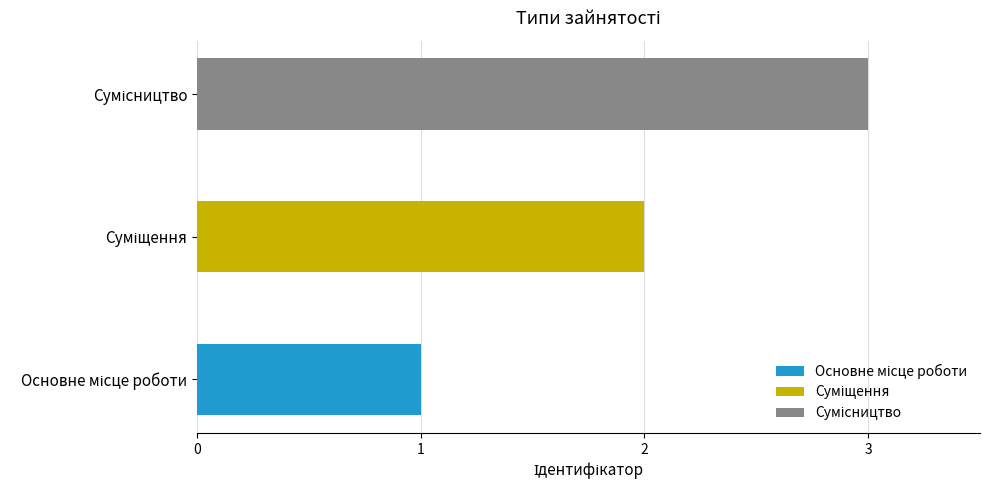

Which has a higher value, Основне місце роботи or Суміщення?

Суміщення